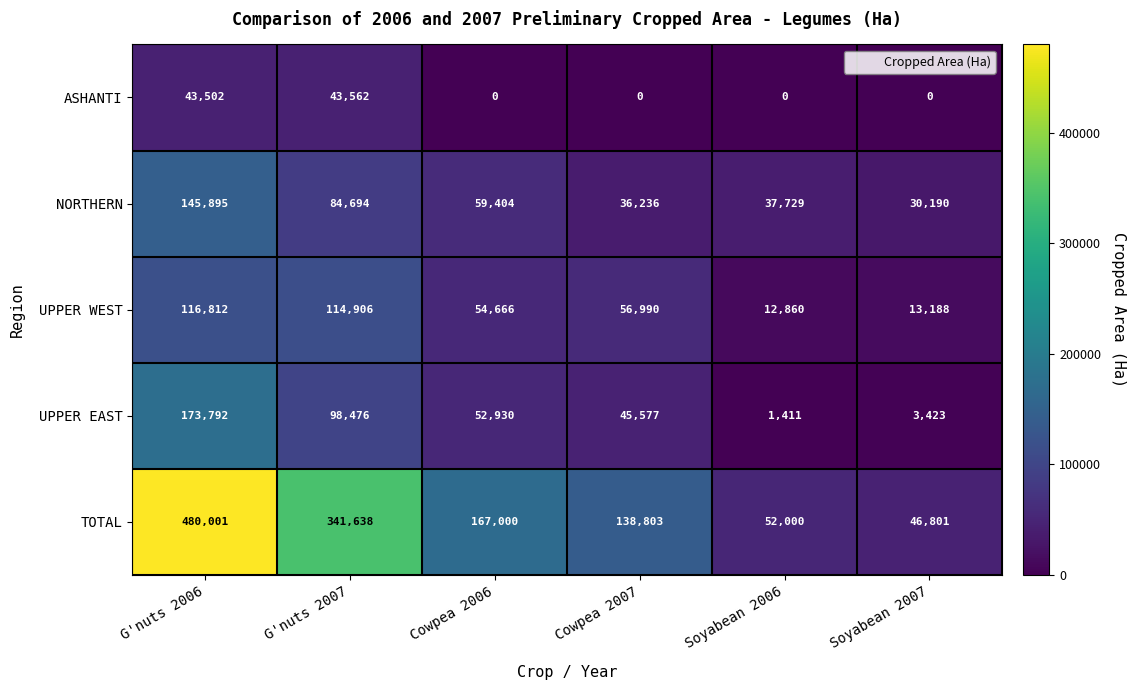

How many series are shown in this chart?

5